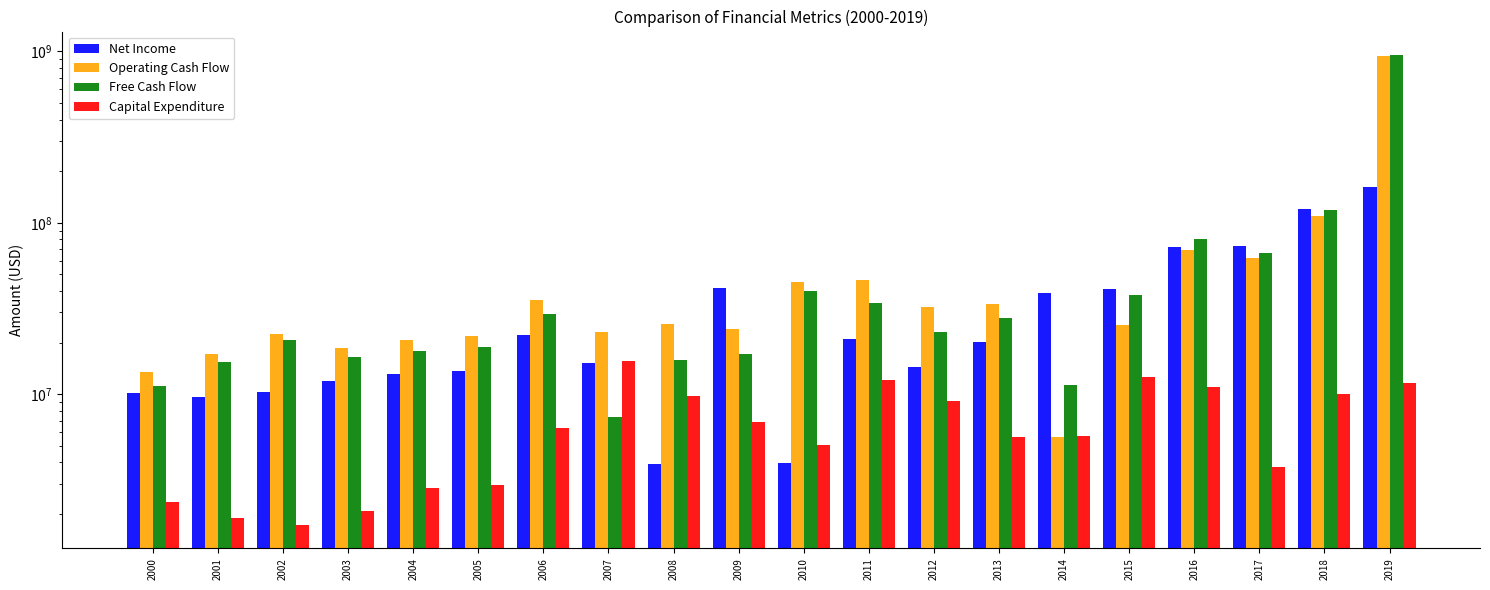

How many groups of bars are there?

20